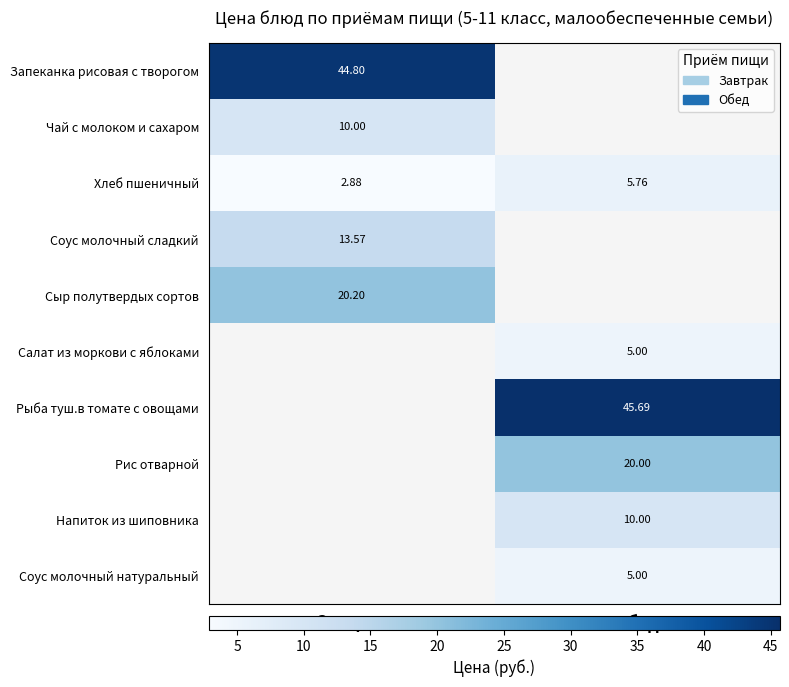

List the labels in order of Хлеб пшеничный value, largest first.

Обед, Завтрак